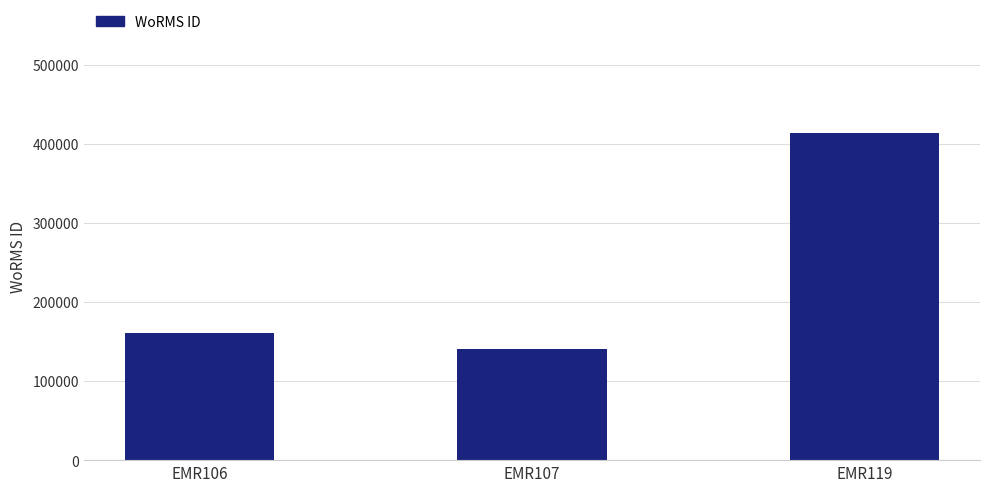

What is the difference between the values at EMR106 and EMR107?

19804